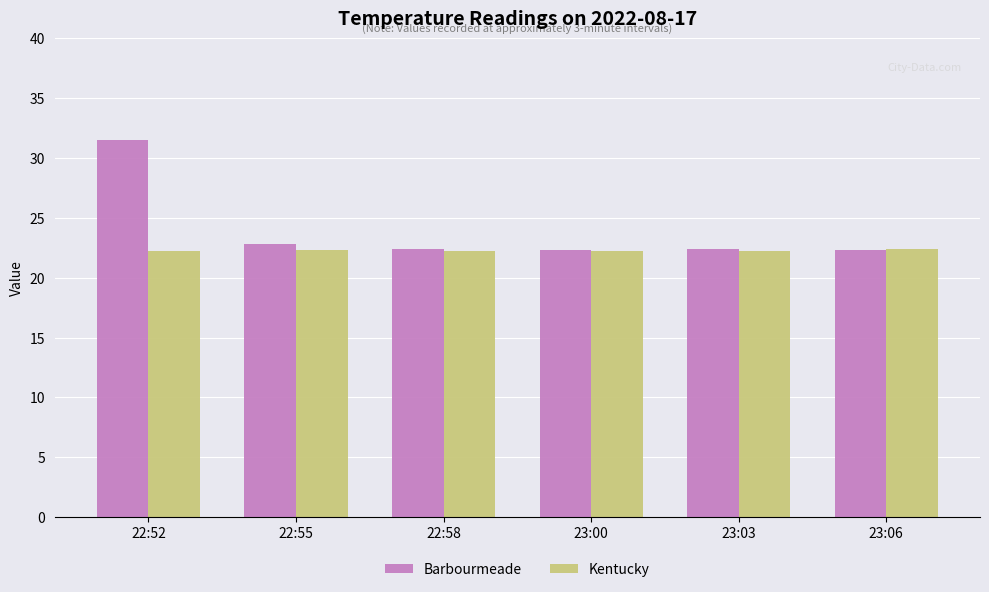

The Barbourmeade series shows 22.4 at 22:58. True or false?

True